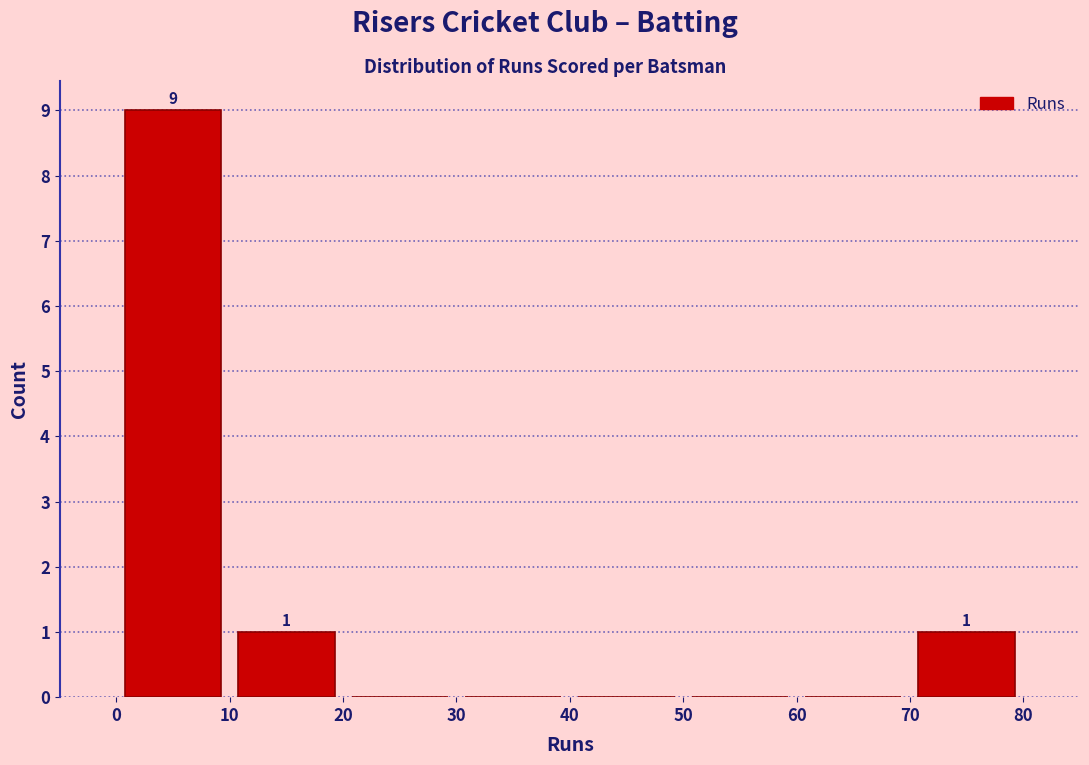

Over which range of the x-axis is the bar tallest?

0 to 10